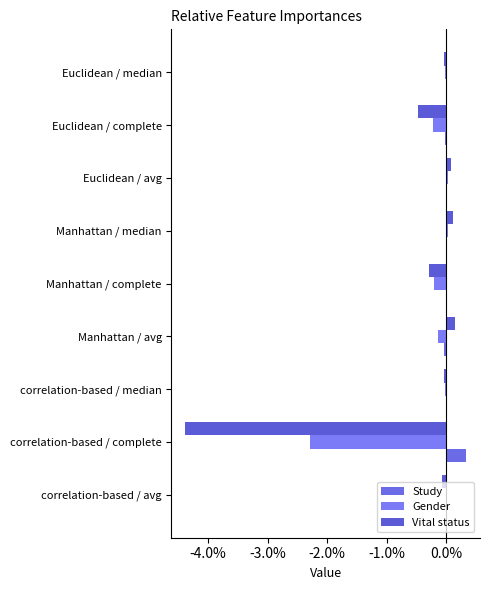

How many data points in Study are above 0?

5